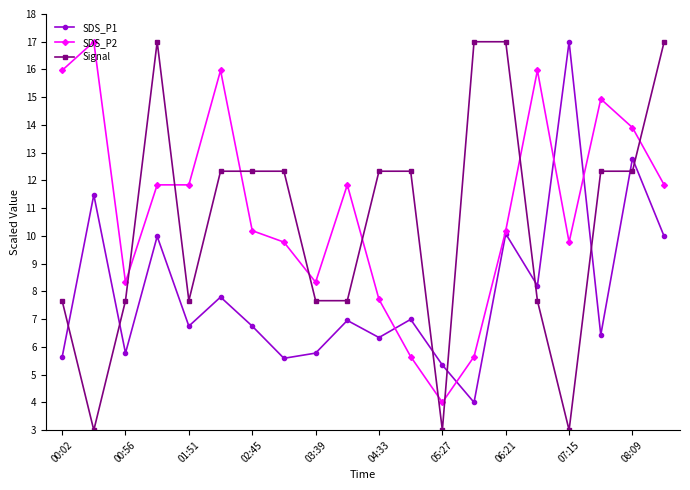

True or false: SDS_P1 has more than 2 points higher than both neighbors.

True